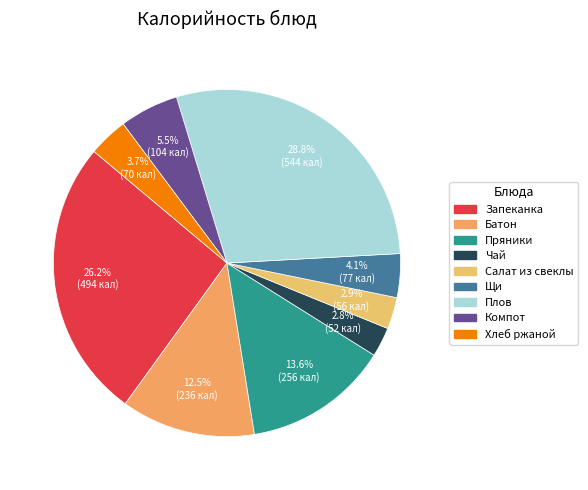

Is there a majority slice in this chart?

No